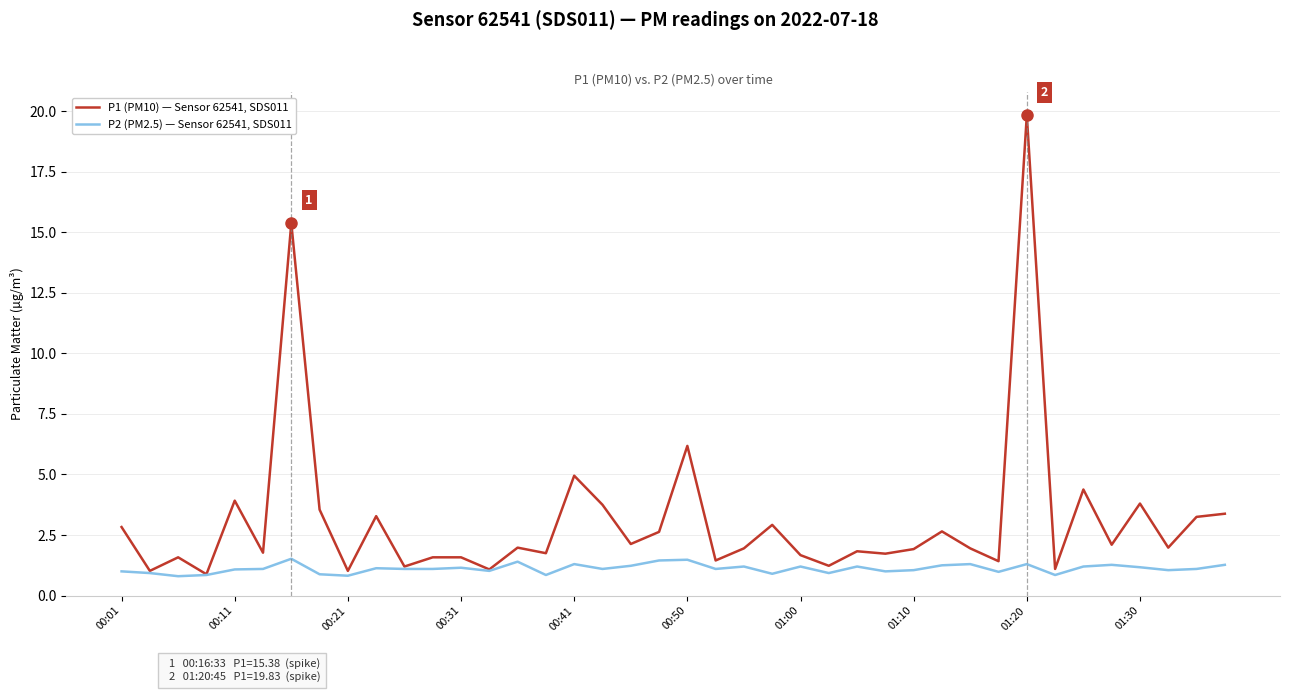

How many lines are shown in the chart?

2